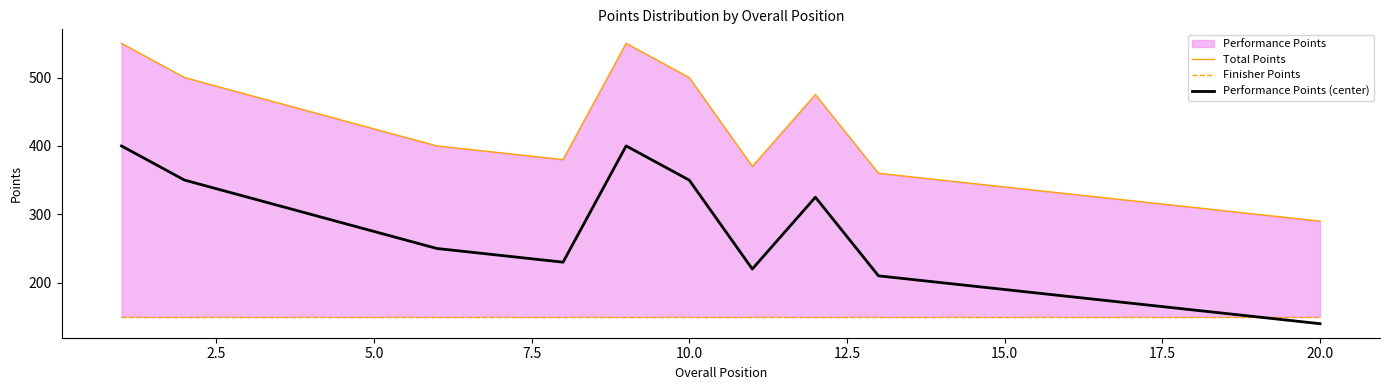

The value of Performance Points (center) at 5.0 is 275. True or false?

True